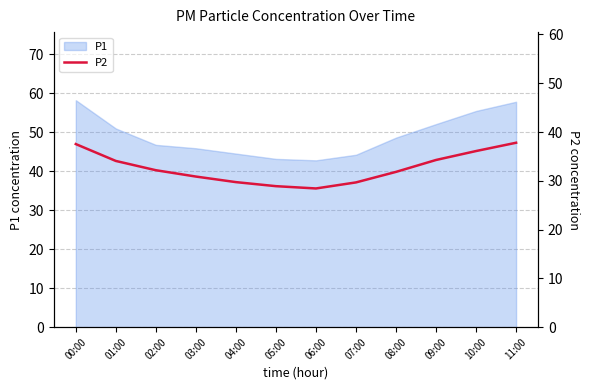

True or false: the data has more than 0 interior local peaks.

False